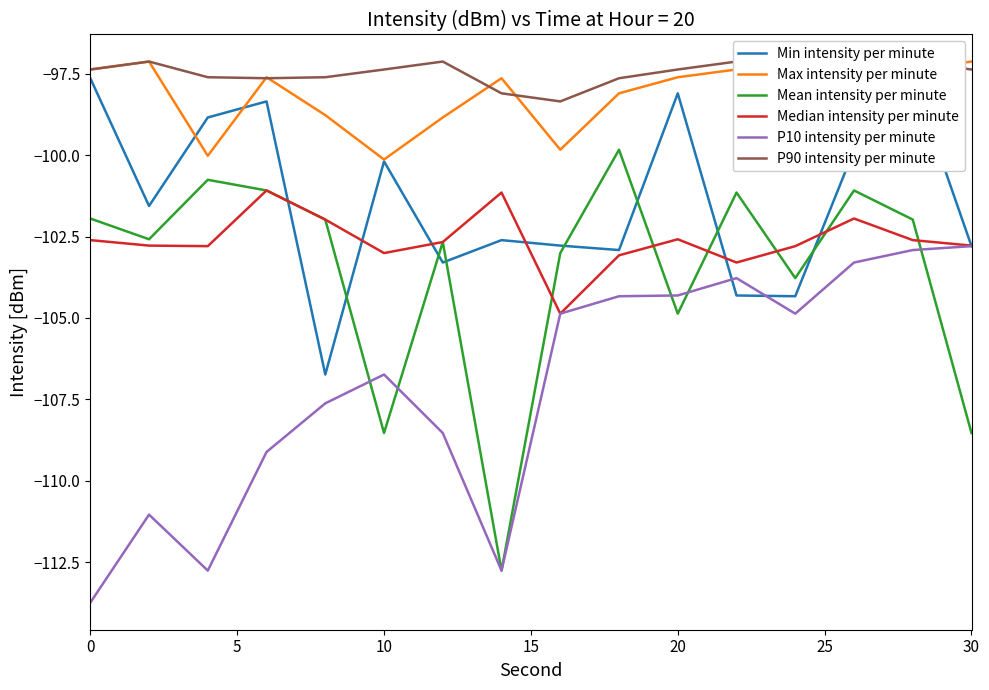

What are all the series names shown in the legend?

Min intensity per minute, Max intensity per minute, Mean intensity per minute, Median intensity per minute, P10 intensity per minute, P90 intensity per minute